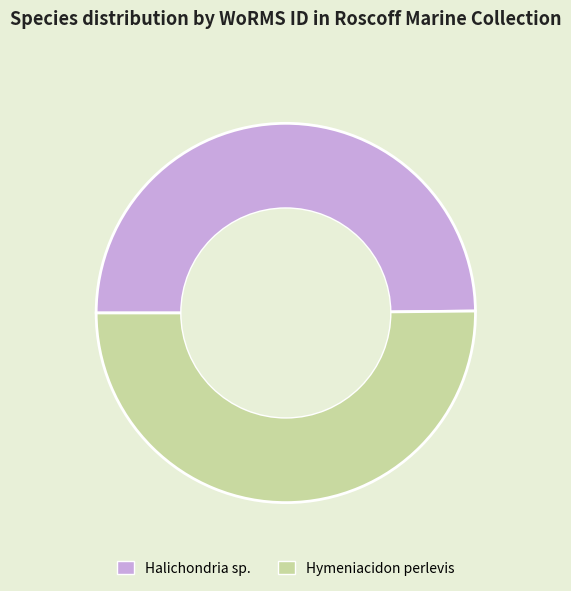

Is the sum of Halichondria sp. and Hymeniacidon perlevis greater than half?

Yes